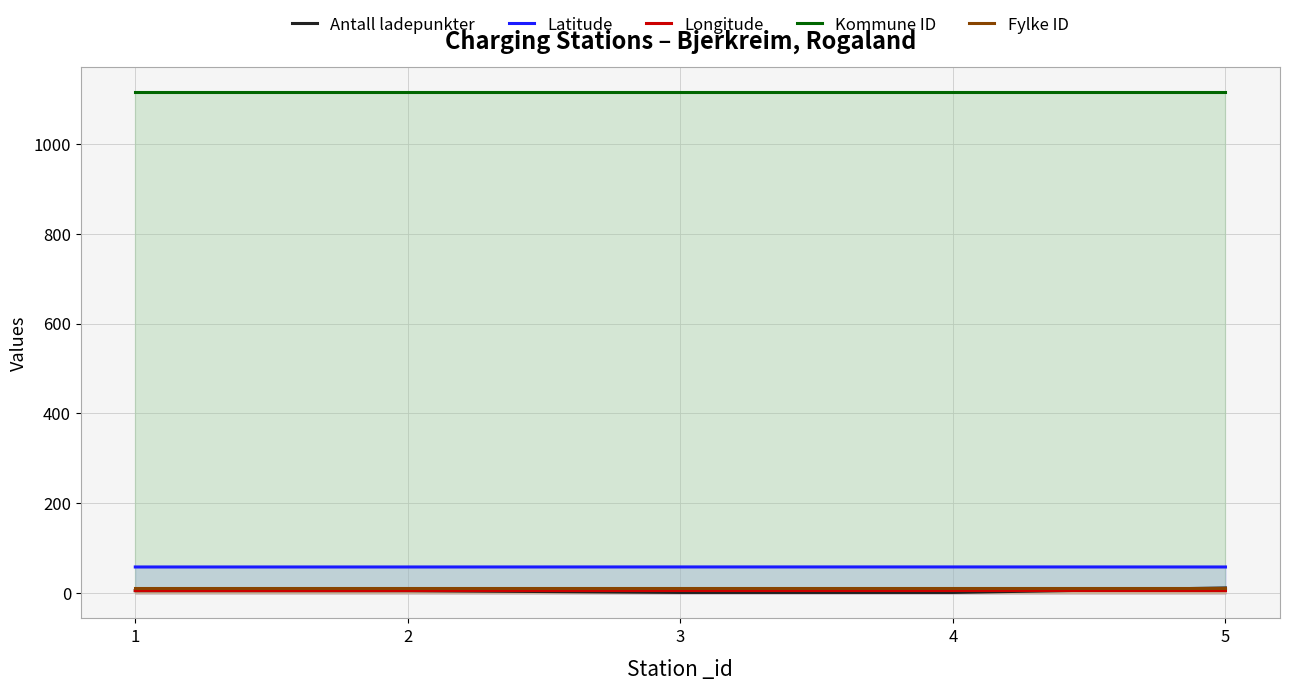

Which series has the largest total across all categories?

Kommune ID